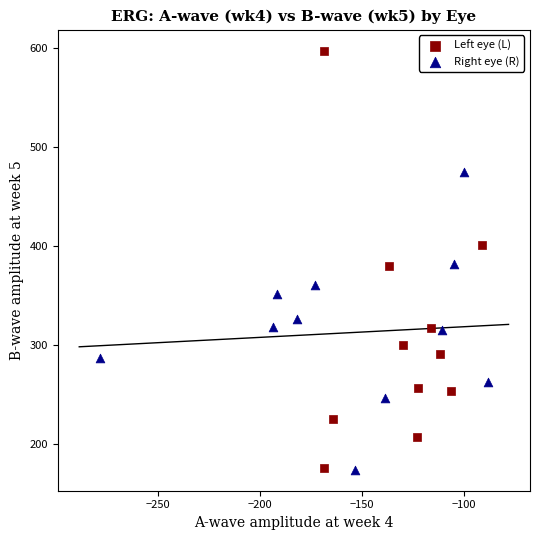

Which series has the widest spread of Y values?

Left eye (L)